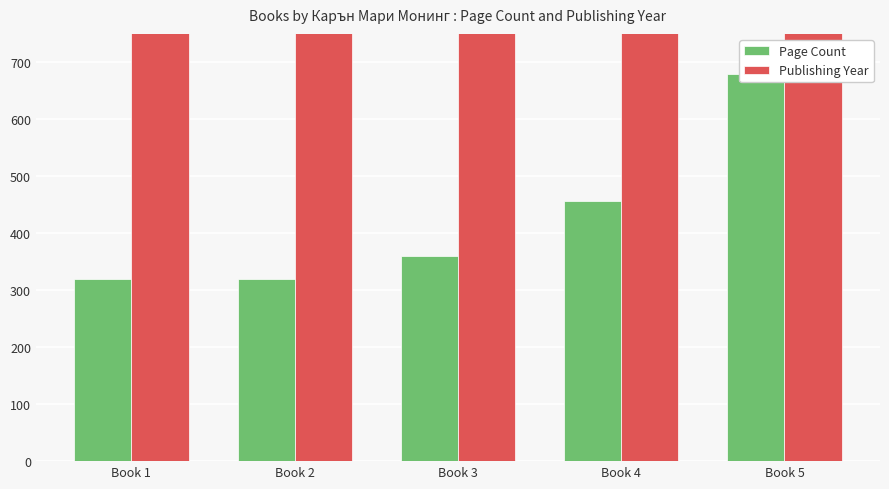

Which series has the largest range (max minus min)?

Page Count